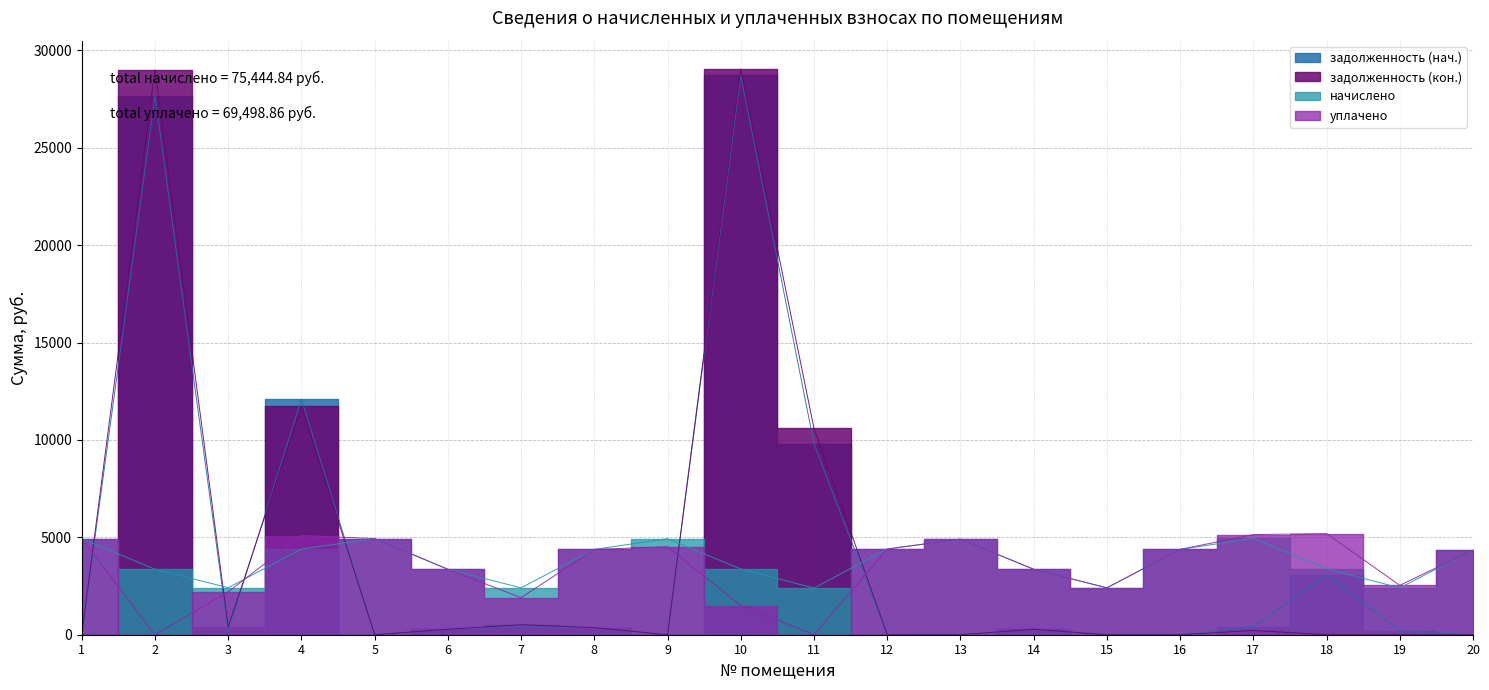

How many lines are shown in the chart?

4